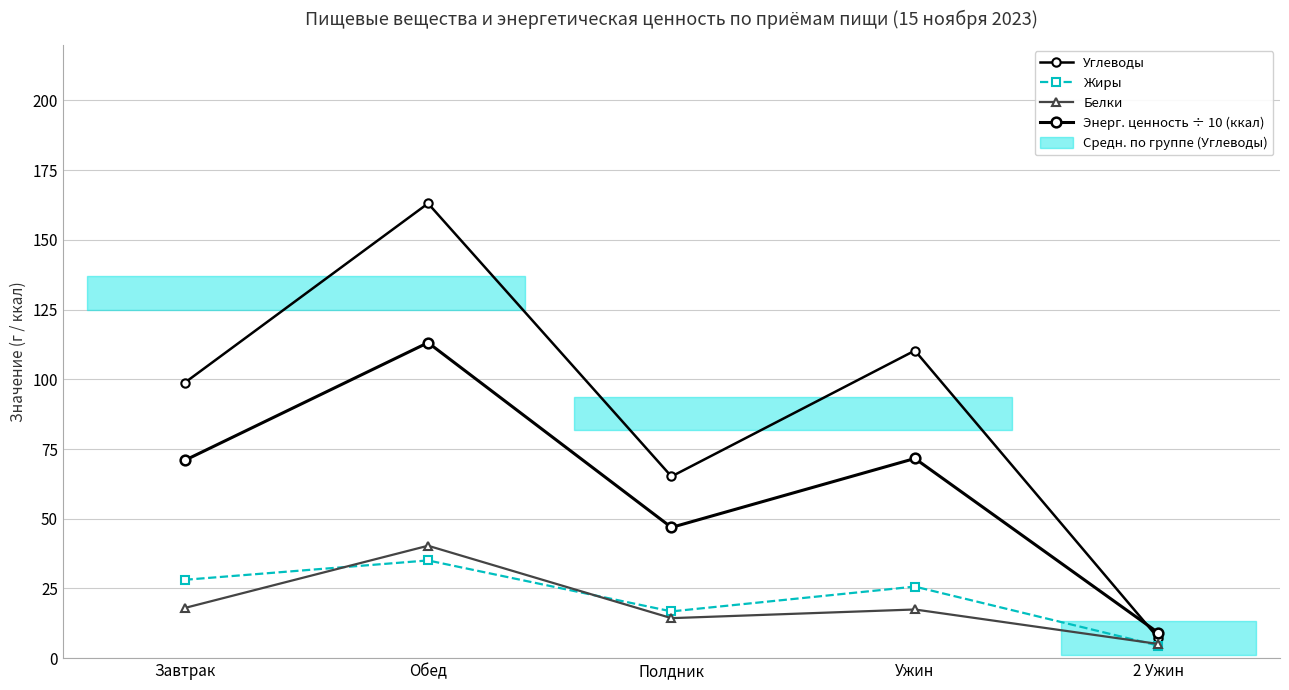

True or false: Углеводы and Белки intersect in this chart.

False